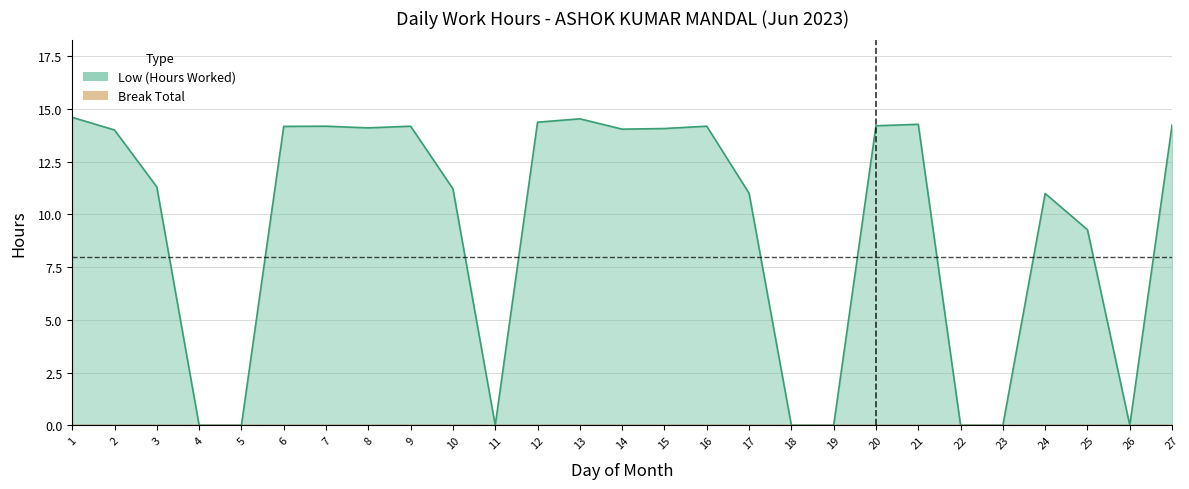

Reading right to left, list all the values displayed in this chart.

14.2	0.0	9.3	11.0	0.0	0.0	14.3	14.2	0.0	0.0	11.0	14.2	14.1	14.0	14.5	14.4	0.0	11.2	14.2	14.1	14.2	14.2	0.0	0.0	11.3	14.0	14.6